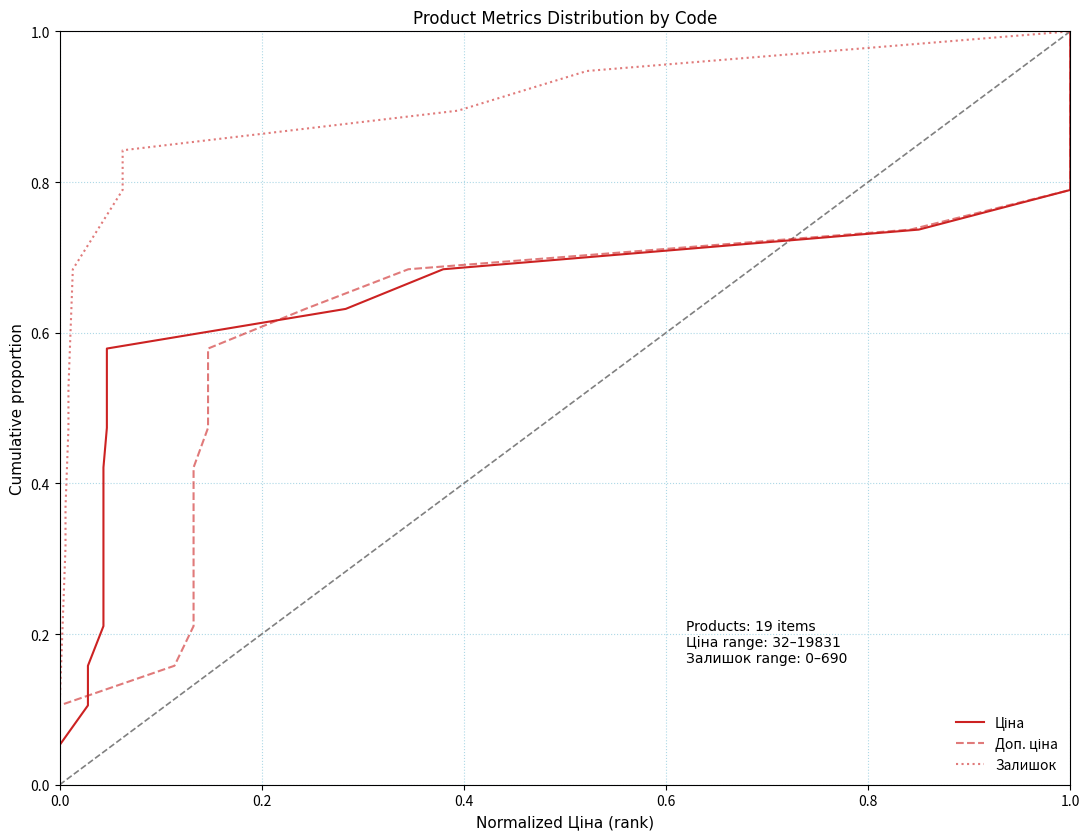

Which has a higher value, 17 or 1.2?

17